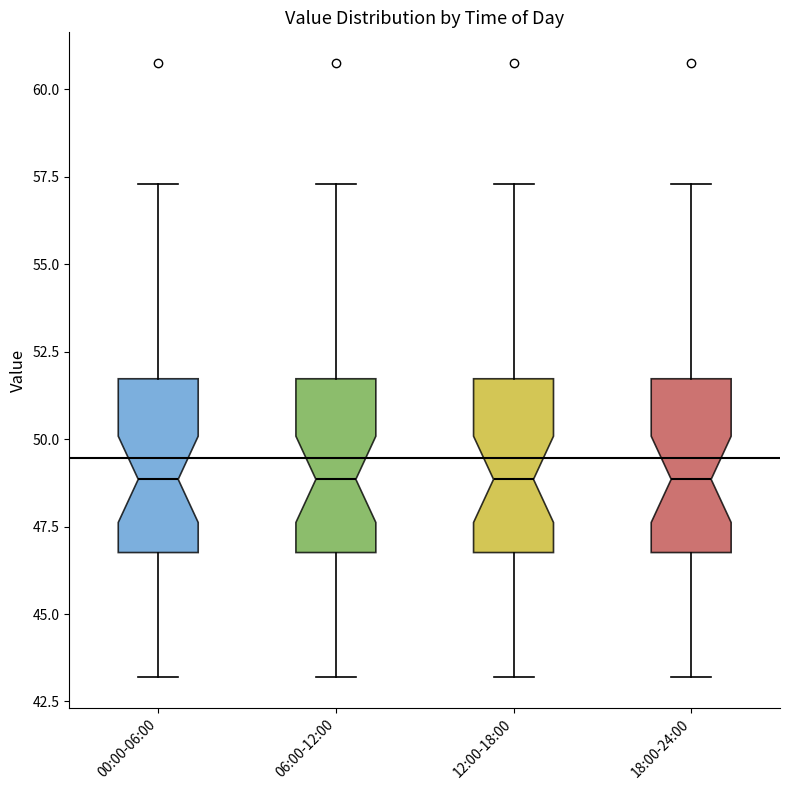

Reading left to right, transcribe this box plot: for each box, give where its median line is, the range the box spans, and where its two whiskers end, as read against the y-axis. The values are not printed on the chart, so give them approximately, as read against the axis.

00:00-06:00: median 49.0, box 47.0 to 51.5, whiskers 43.0 to 57.5
06:00-12:00: median 49.0, box 47.0 to 51.5, whiskers 43.0 to 57.5
12:00-18:00: median 49.0, box 47.0 to 51.5, whiskers 43.0 to 57.5
18:00-24:00: median 49.0, box 47.0 to 51.5, whiskers 43.0 to 57.5